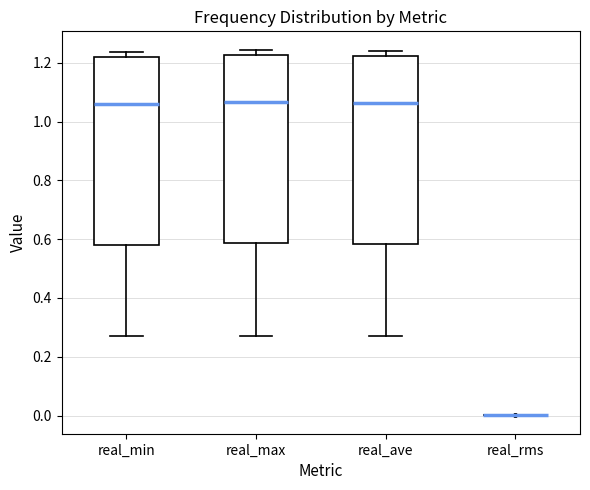

Reading left to right, read every box against the y-axis: the position of its median line, the range the box covers, and the ends of its whiskers. The values are not printed on the chart, so give them approximately, as read against the axis.

real_min: median 1.06, box 0.58 to 1.22, whiskers 0.26 to 1.24
real_max: median 1.06, box 0.58 to 1.22, whiskers 0.28 to 1.24
real_ave: median 1.06, box 0.58 to 1.22, whiskers 0.26 to 1.24
real_rms: box collapsed to a line at 0.00, whiskers 0.00 to 0.00